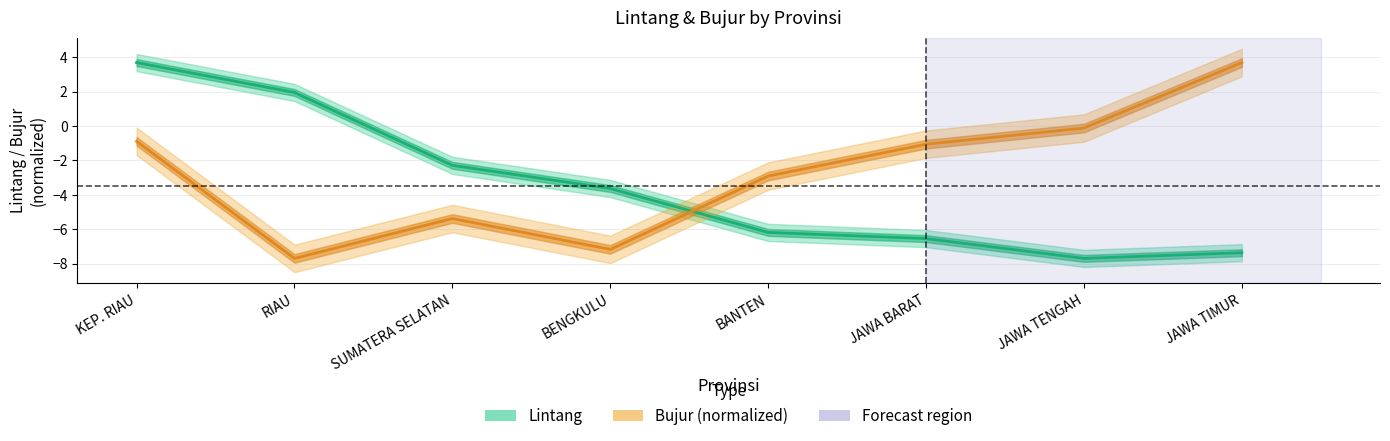

Reading right to left, list all the values displayed in this chart.

Lintang: JAWA TIMUR=-7.4	JAWA TENGAH=-7.7	JAWA BARAT=-6.5	BANTEN=-6.2	BENGKULU=-3.6	SUMATERA SELATAN=-2.3	RIAU=2.0	KEP. RIAU=3.7
Bujur: JAWA TIMUR=3.7	JAWA TENGAH=-0.1	JAWA BARAT=-1.1	BANTEN=-2.9	BENGKULU=-7.2	SUMATERA SELATAN=-5.4	RIAU=-7.7	KEP. RIAU=-0.9